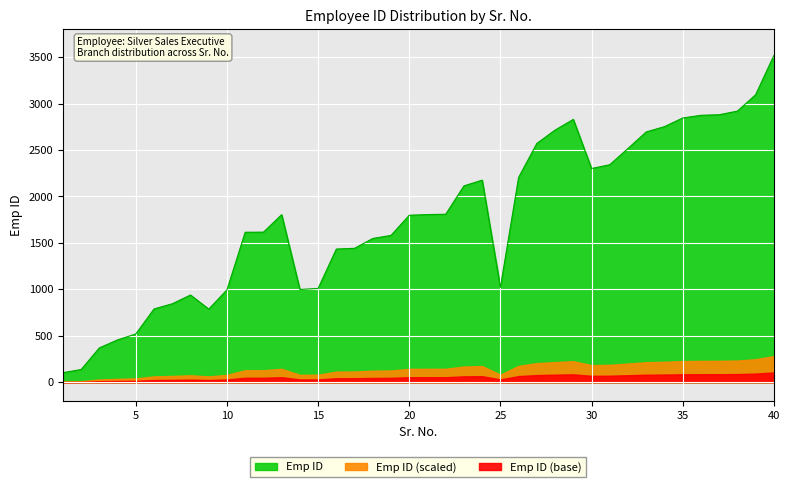

What is the ratio of the value at 18 to the value at 25?

1.5